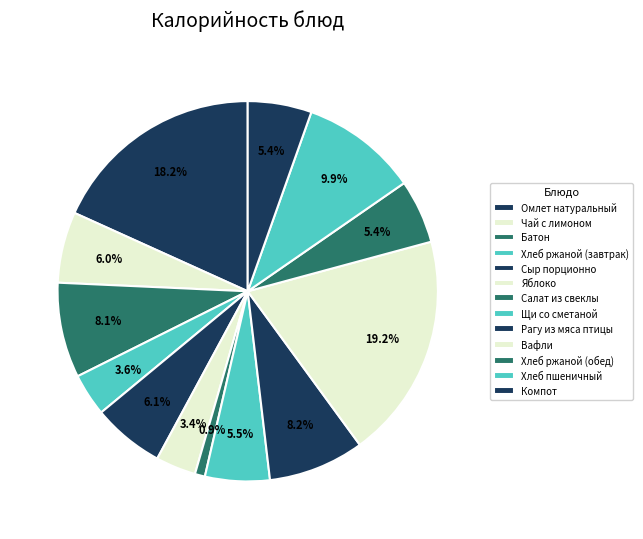

How many segments does this pie chart have?

13